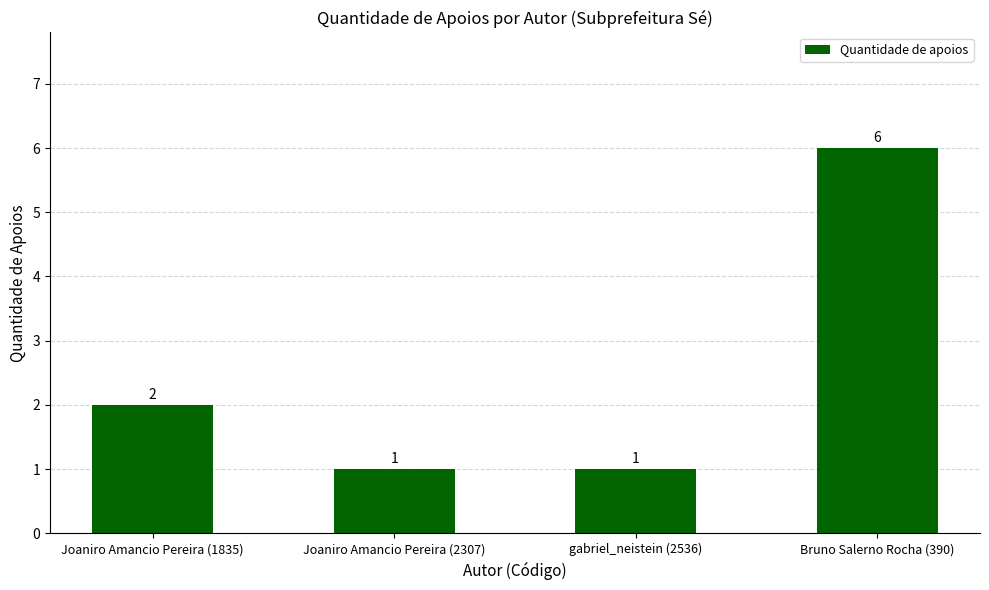

Does the chart contain any negative values?

No